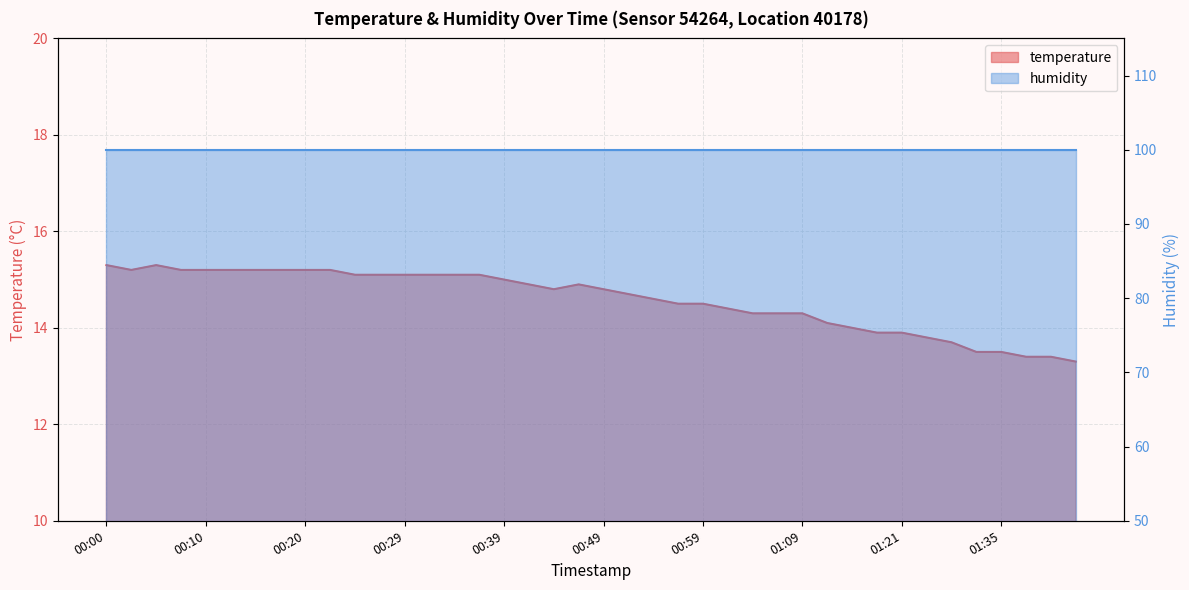

List the labels in order of value, largest first.

00:00, 00:05, 00:02, 00:07, 00:10, 00:12, 00:15, 00:17, 00:20, 00:22, 00:24, 00:27, 00:29, 00:32, 00:34, 00:37, 00:39, 00:41, 00:46, 00:44, 00:49, 00:51, 00:54, 00:56, 00:59, 01:01, 01:03, 01:06, 01:09, 01:14, 01:16, 01:19, 01:21, 01:24, 01:27, 01:33, 01:35, 01:37, 01:40, 01:42